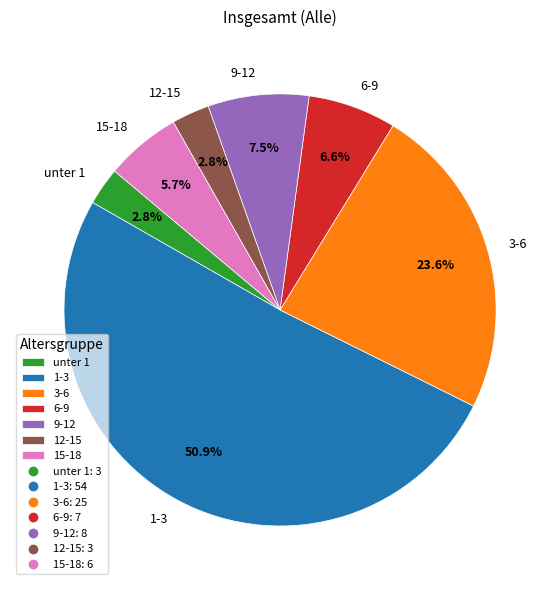

Does any single category account for the majority?

Yes